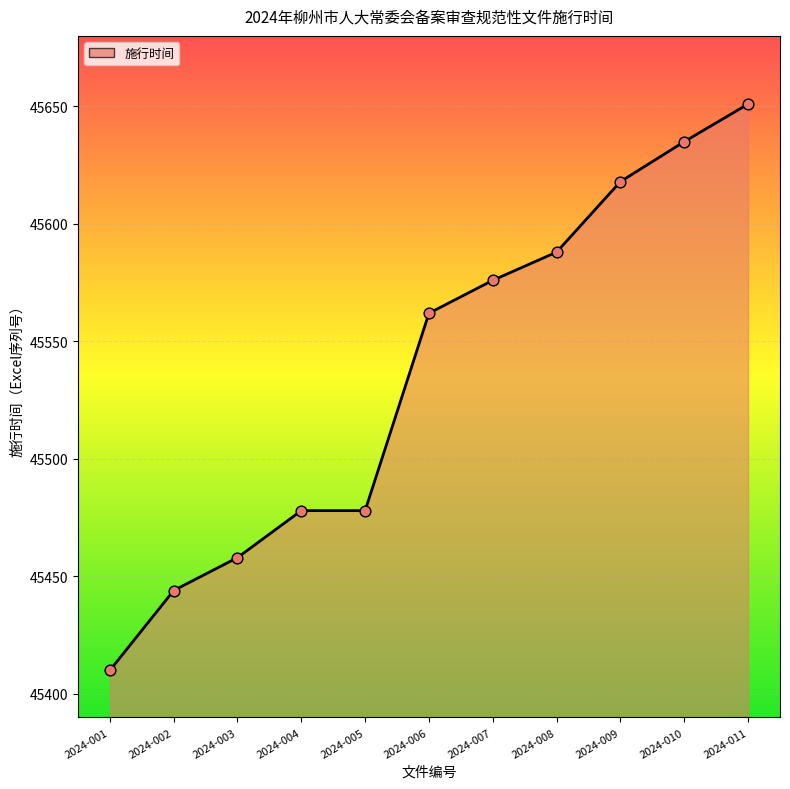

Which has a higher value, 2024-010 or 2024-011?

2024-011